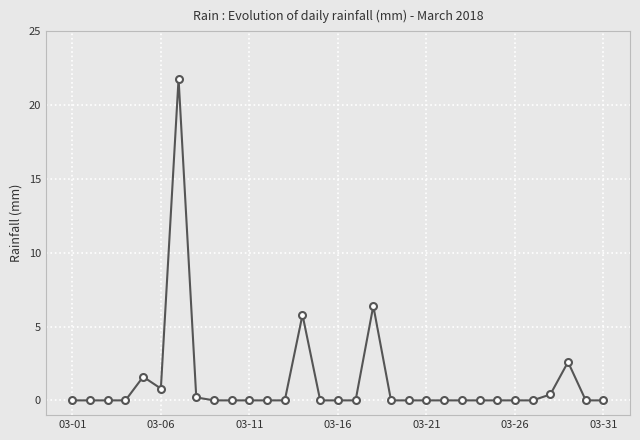

How many categories are shown in the chart?

31